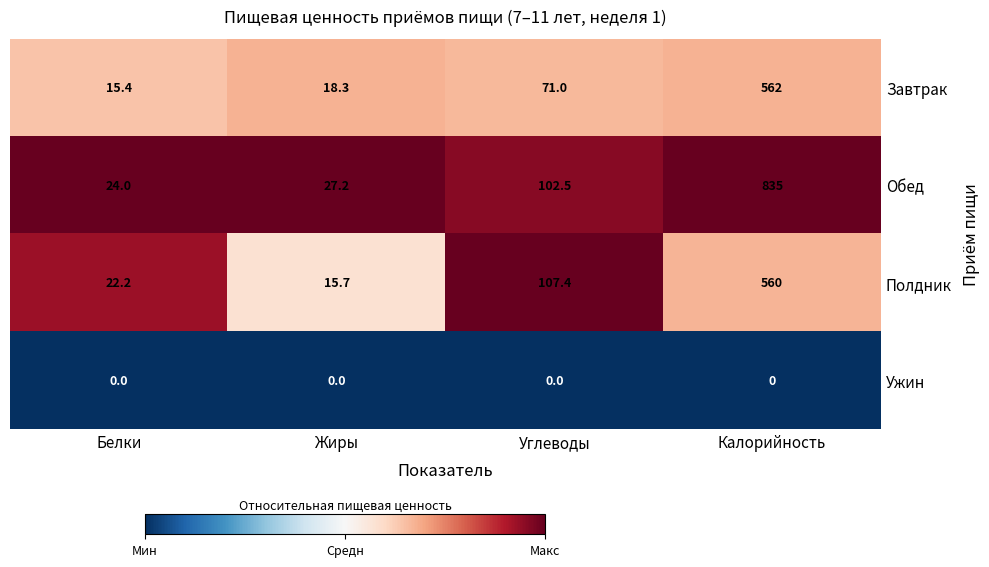

What is the highest value of the Полдник series?

560.0